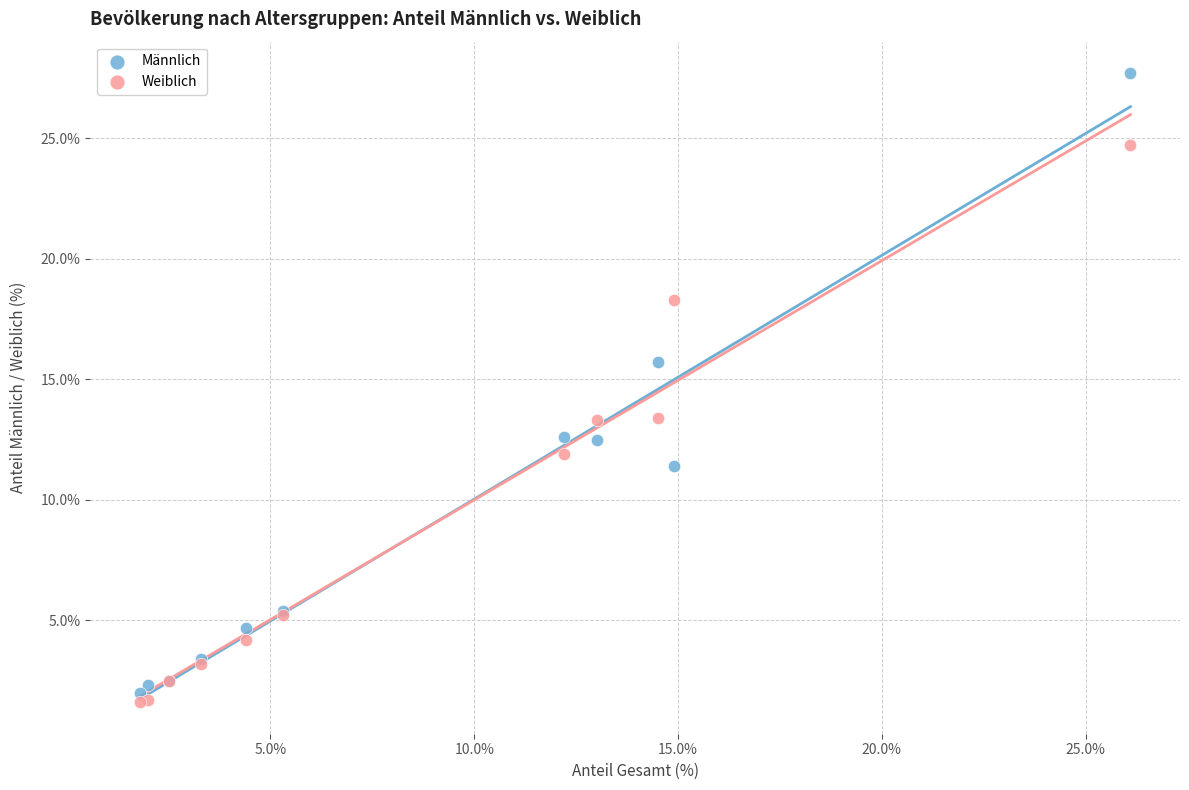

Which series has the largest Y range (max minus min)?

Männlich